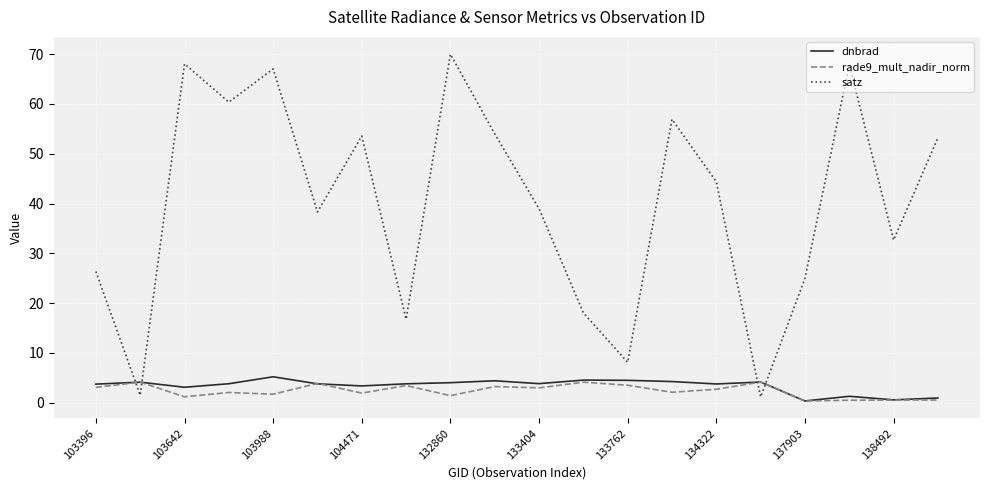

Which series has the largest range (max minus min)?

satz